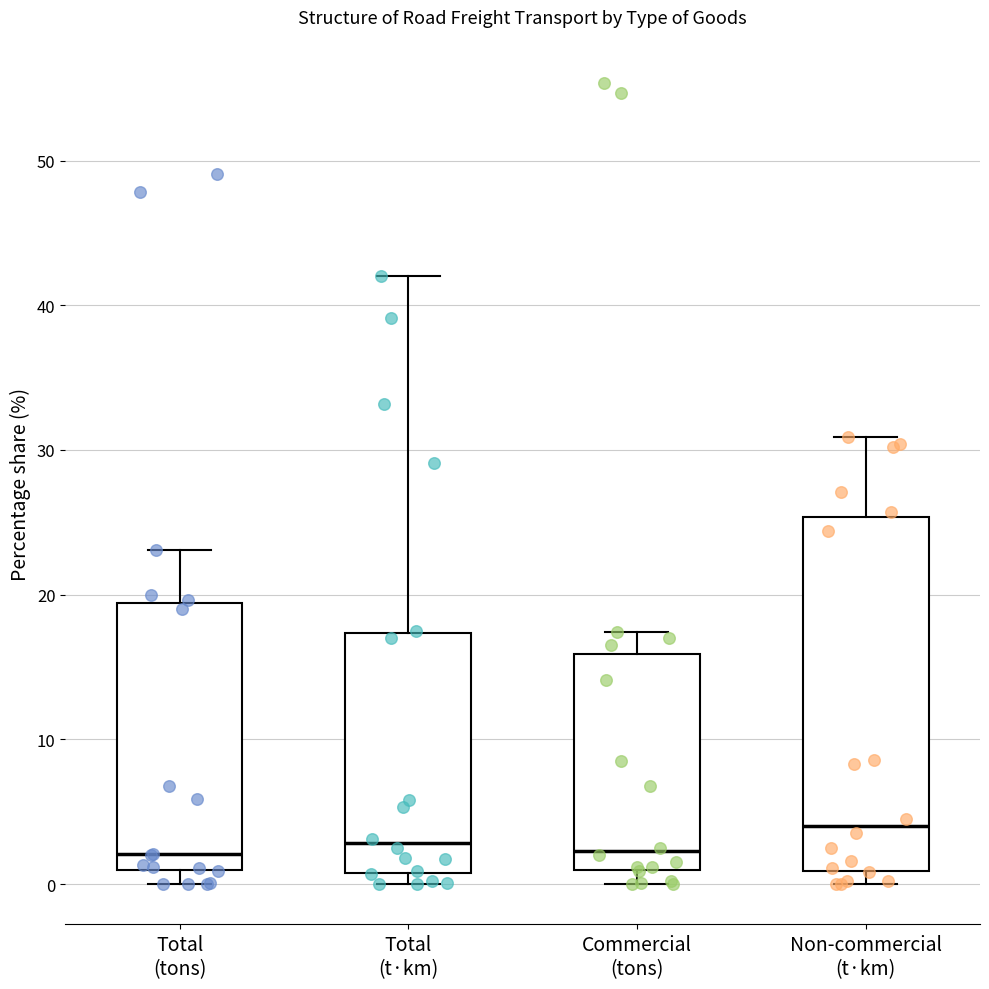

Which box's median line is the highest?

Non-commercial (t·km)